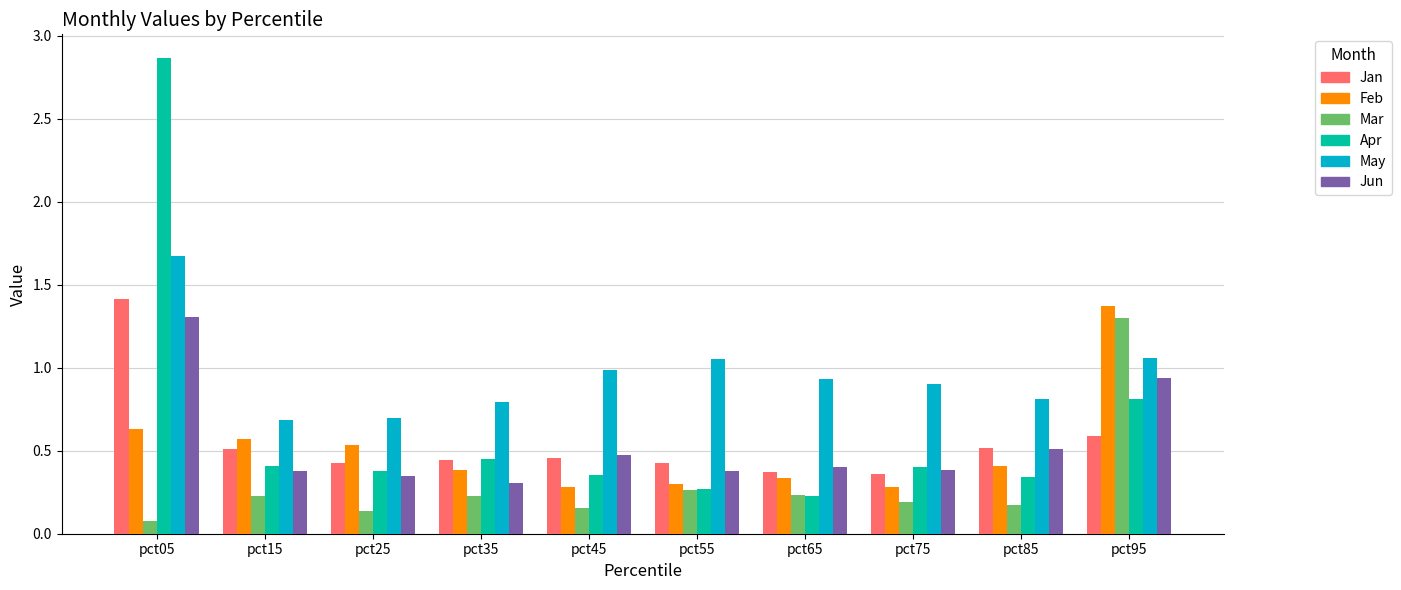

True or false: Feb has a value of 1.4 at pct95.

True